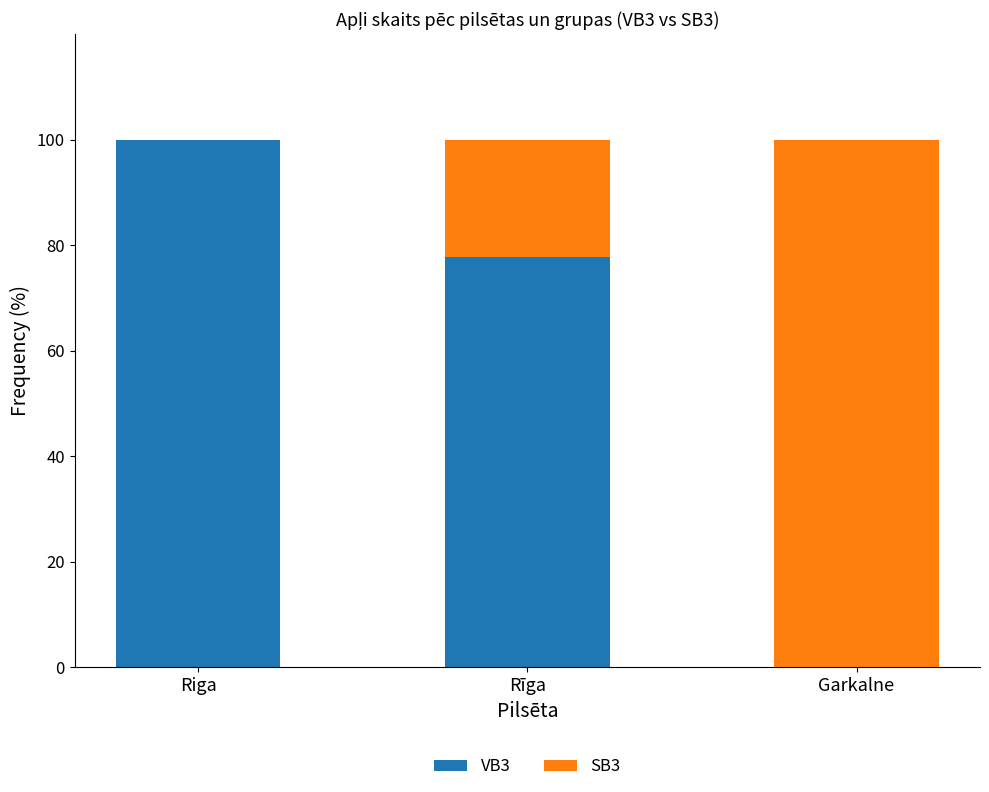

At which label does VB3 reach its peak?

Riga